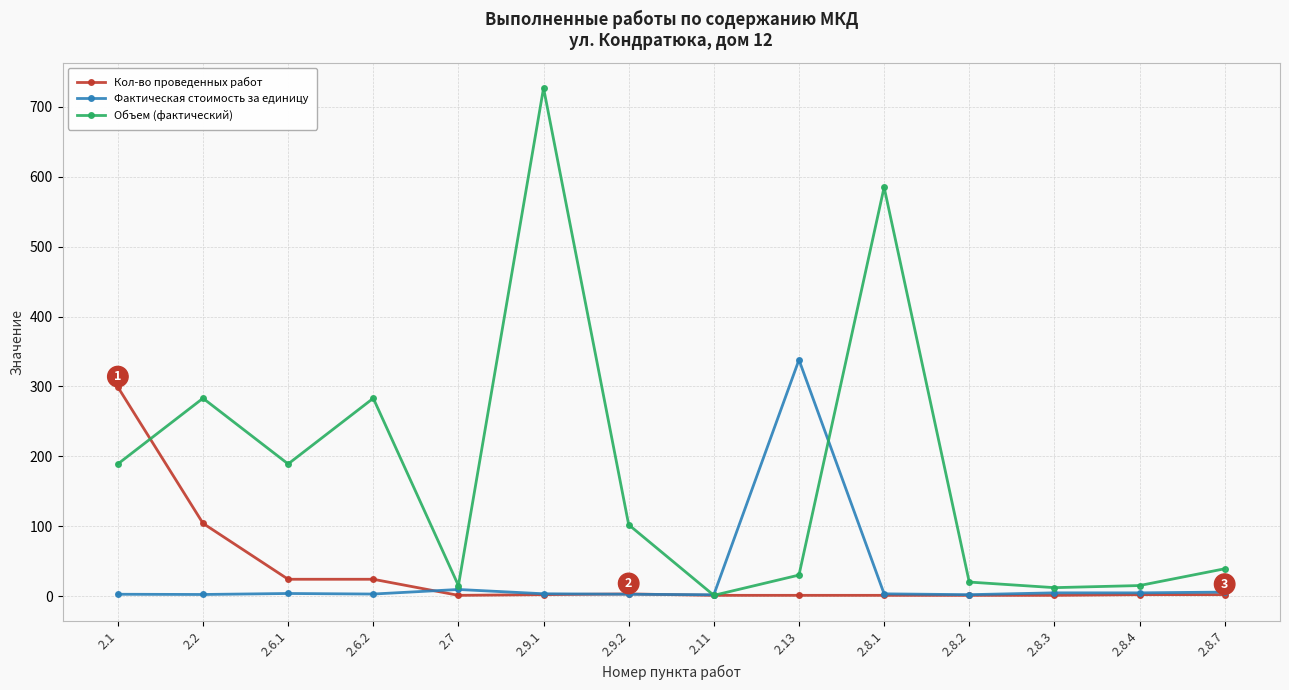

True or false: Объем (фактический) has a value of 283.0 at 2.6.2.

True